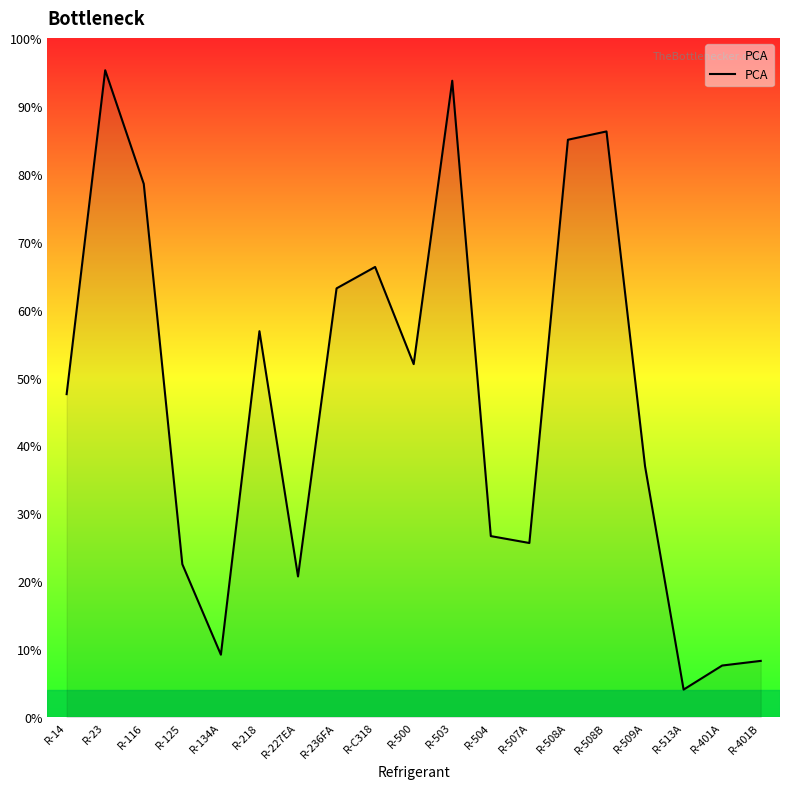

Between R-508B and R-227EA, which is larger?

R-508B